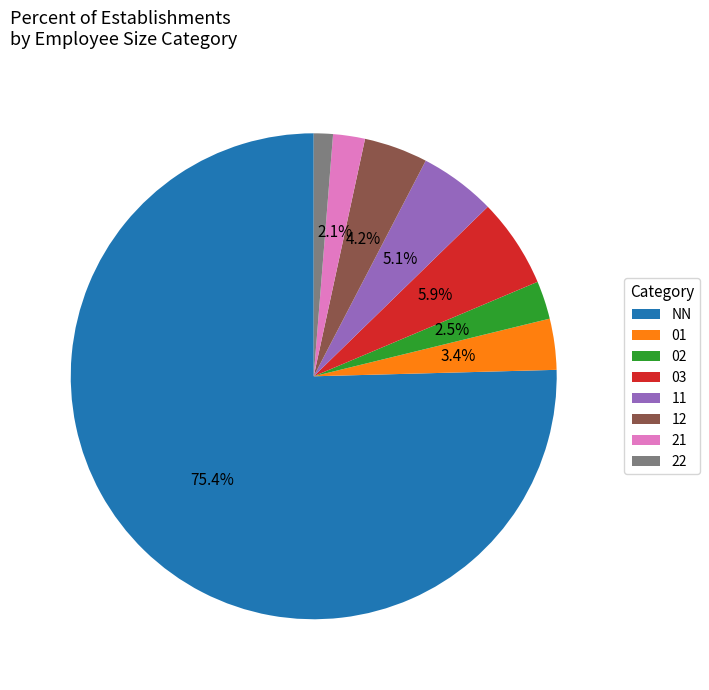

To the nearest percent, what is the difference between the 11 and 02 slice percentages?

3%